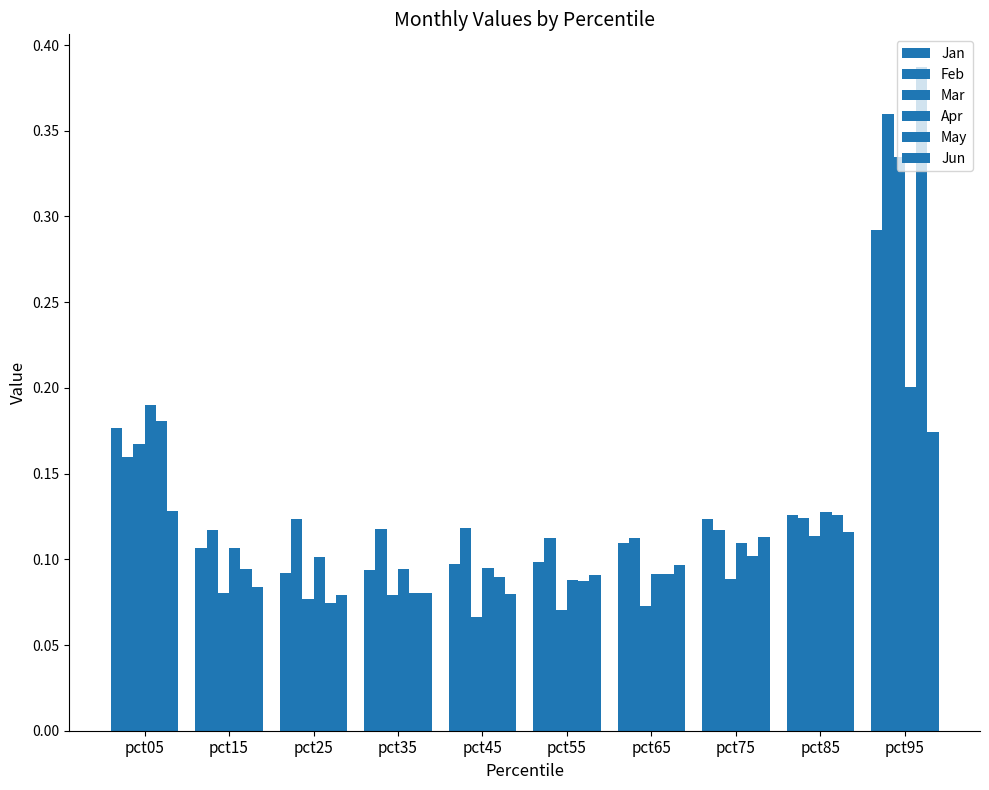

What value does the Mar series have at pct15?

0.1